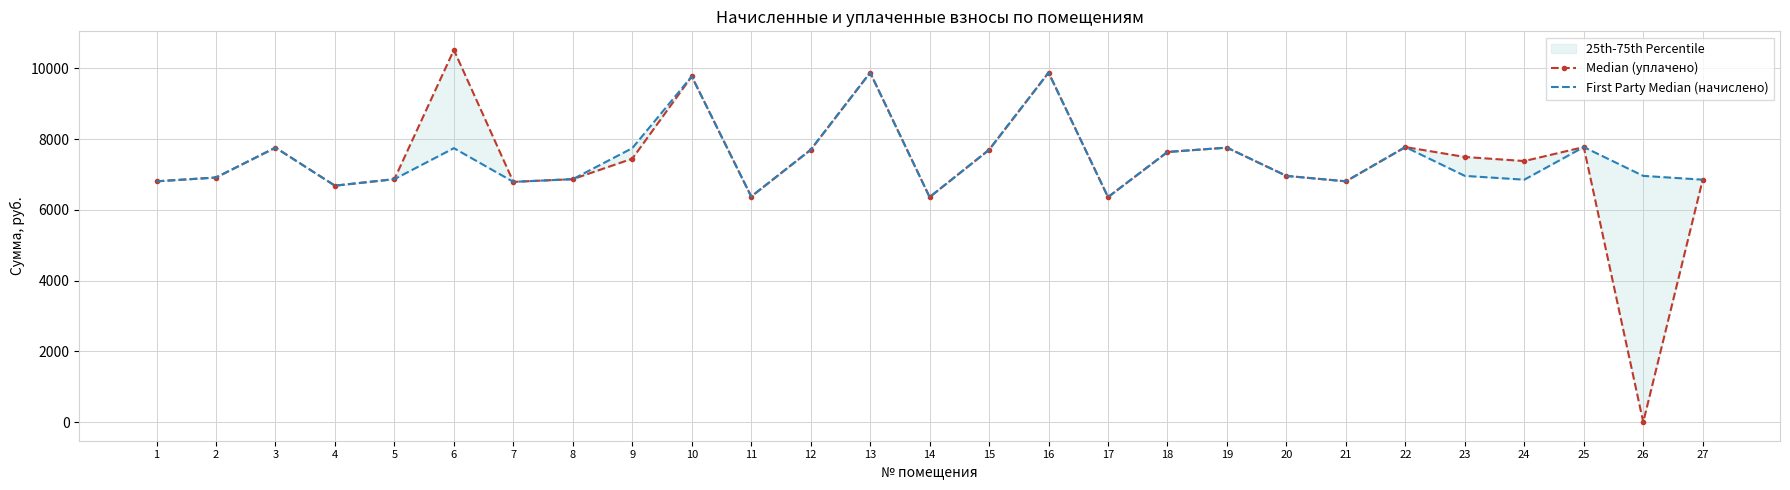

The value of Median (уплачено) at 5 is 6865.9. True or false?

True